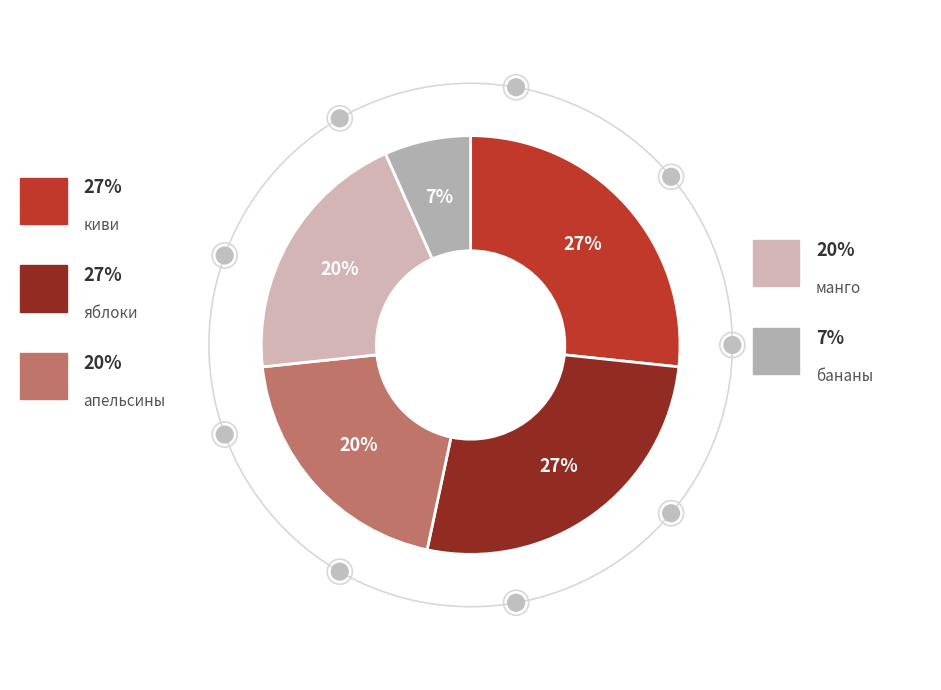

Is there any slice that represents more than half of the pie?

No